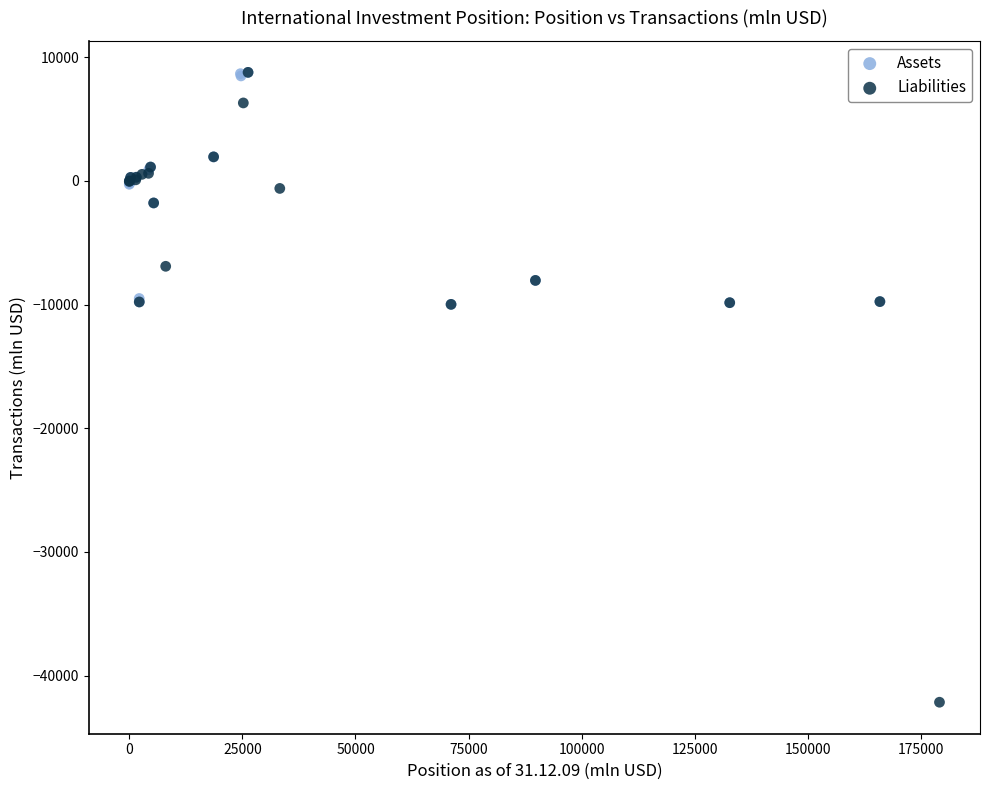

Which series contains the lowest Y value?

Liabilities